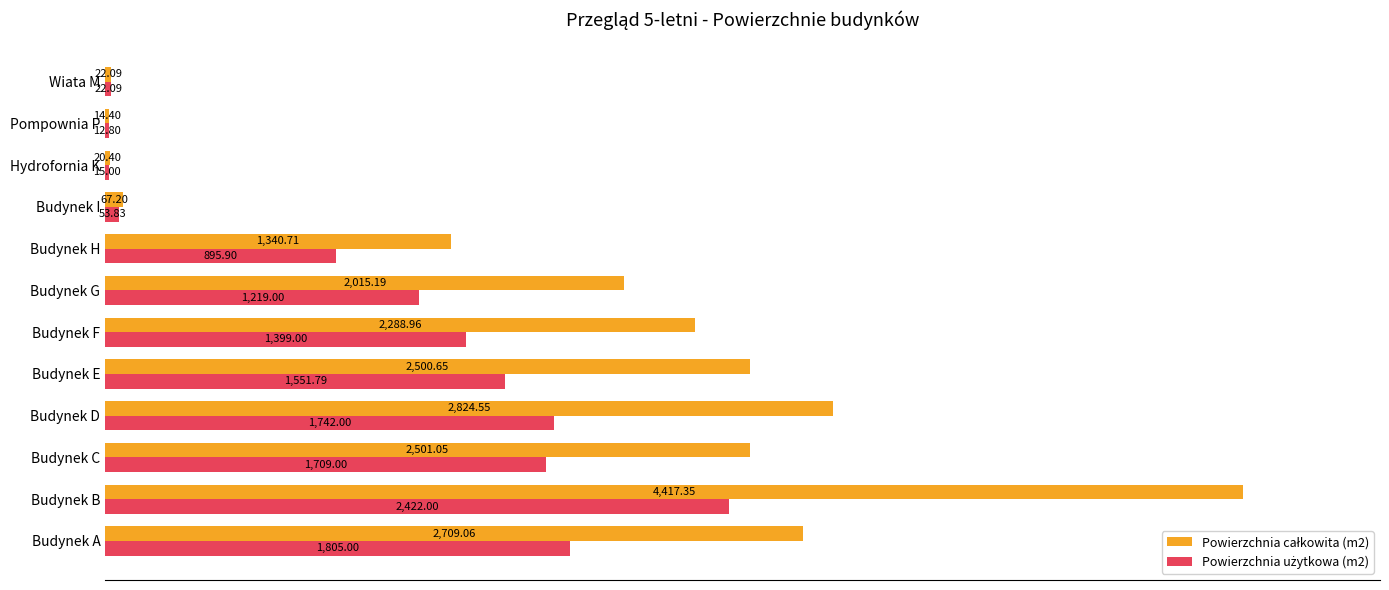

What is the total value across all series at Budynek H?

2236.6